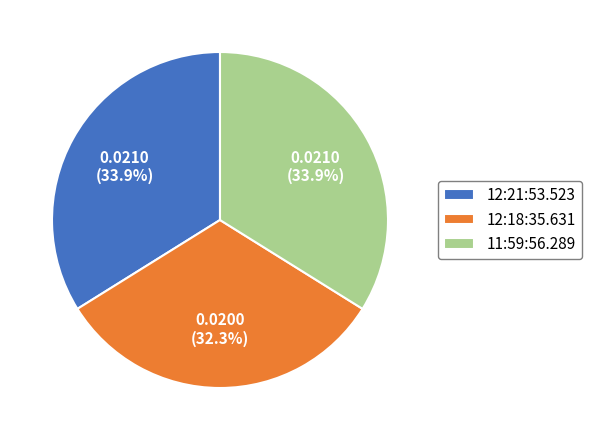

Does 11:59:56.289 represent more than half of the total?

No